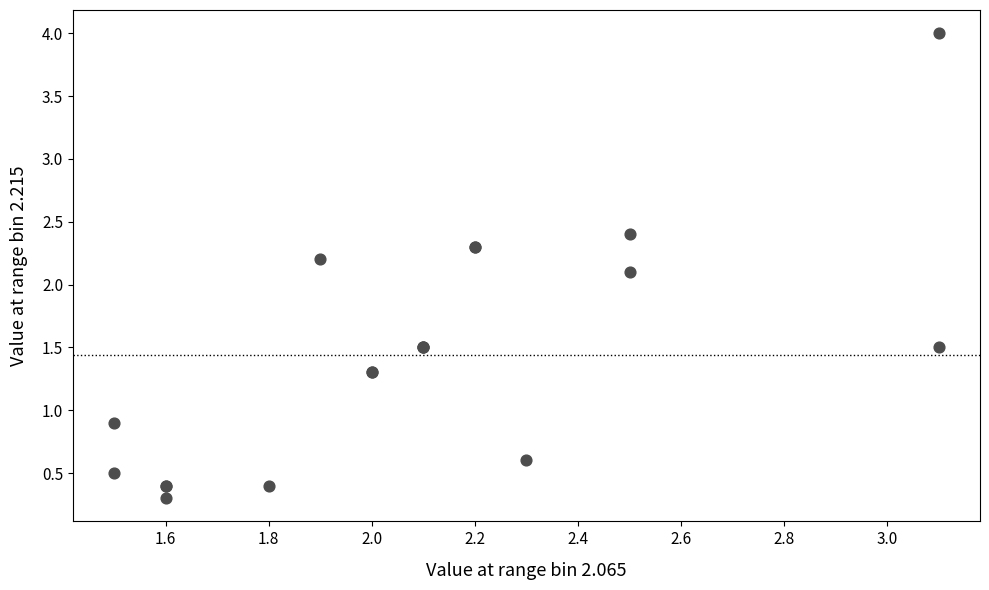

What Y value in the scatter plot is closest to 2?

2.1